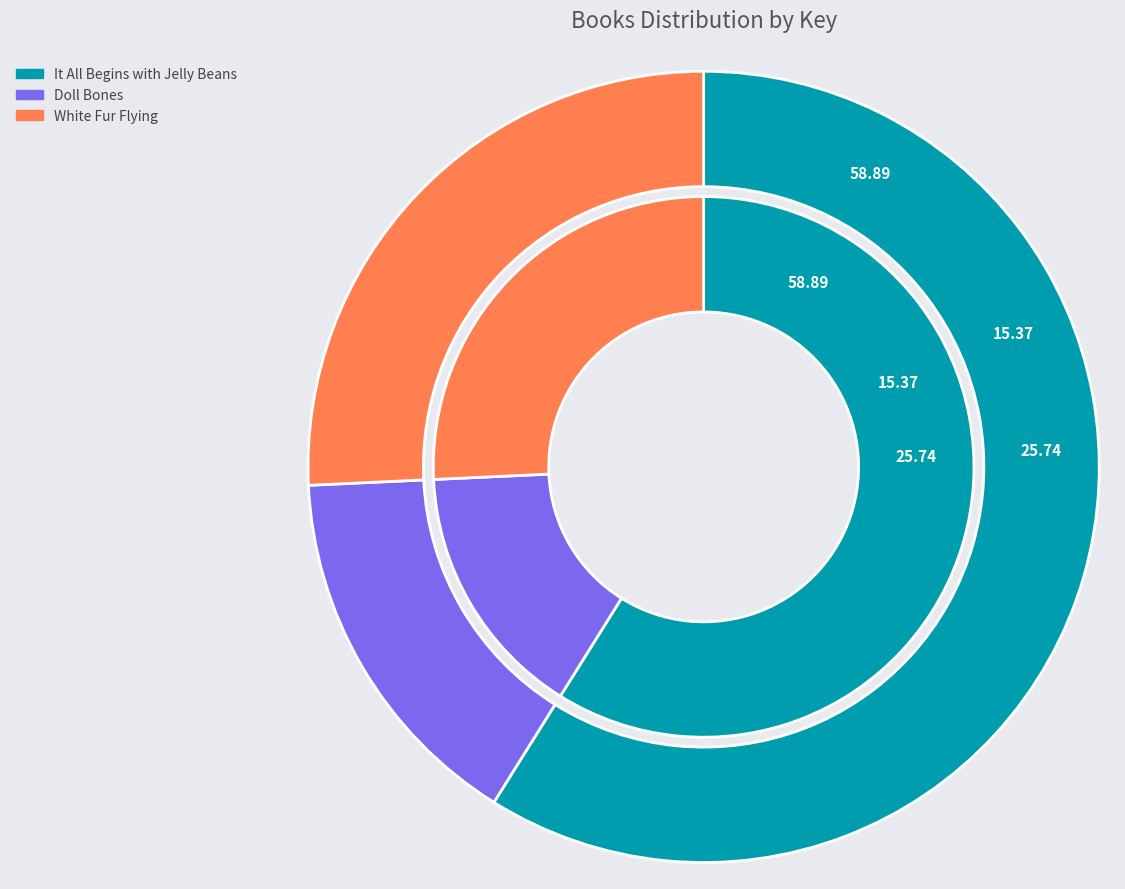

To the nearest percent, what percentage of the pie is It All Begins with Jelly Beans?

59%